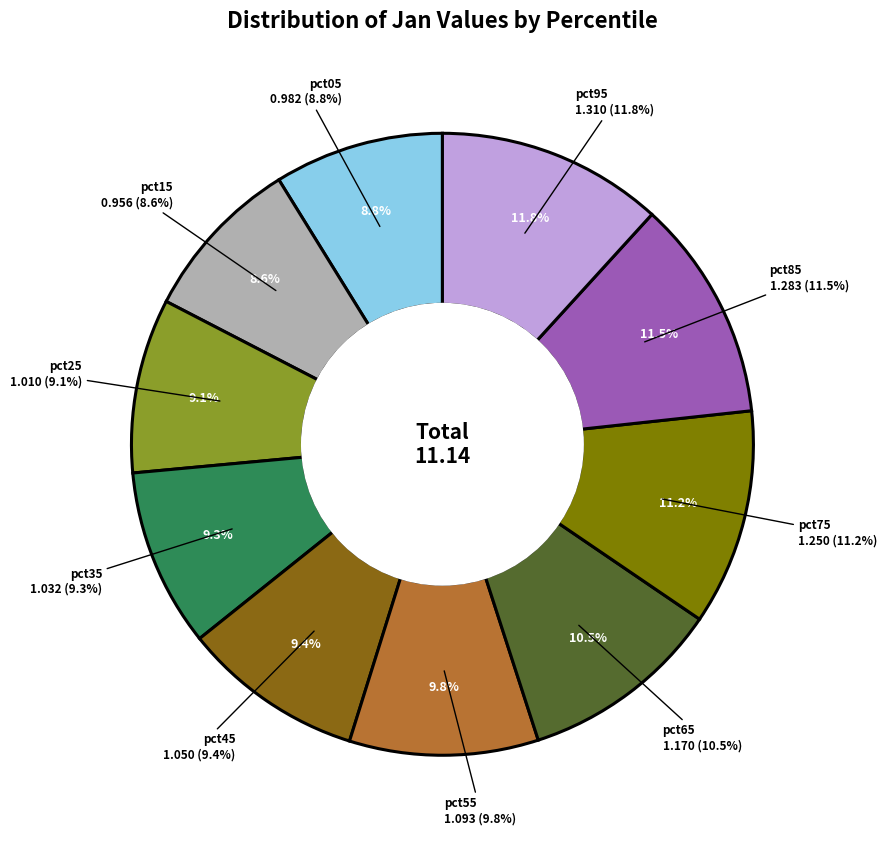

What is the change in value from pct05 to pct85?

+0.3